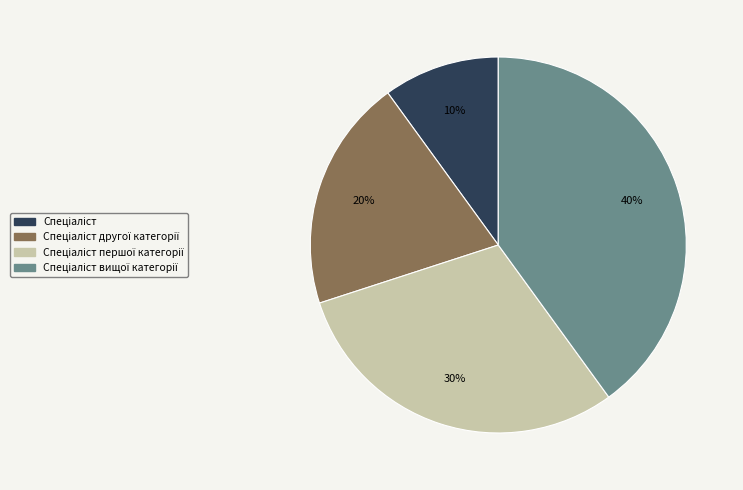

To the nearest percent, what is the difference between the largest and smallest slice percentages?

30%